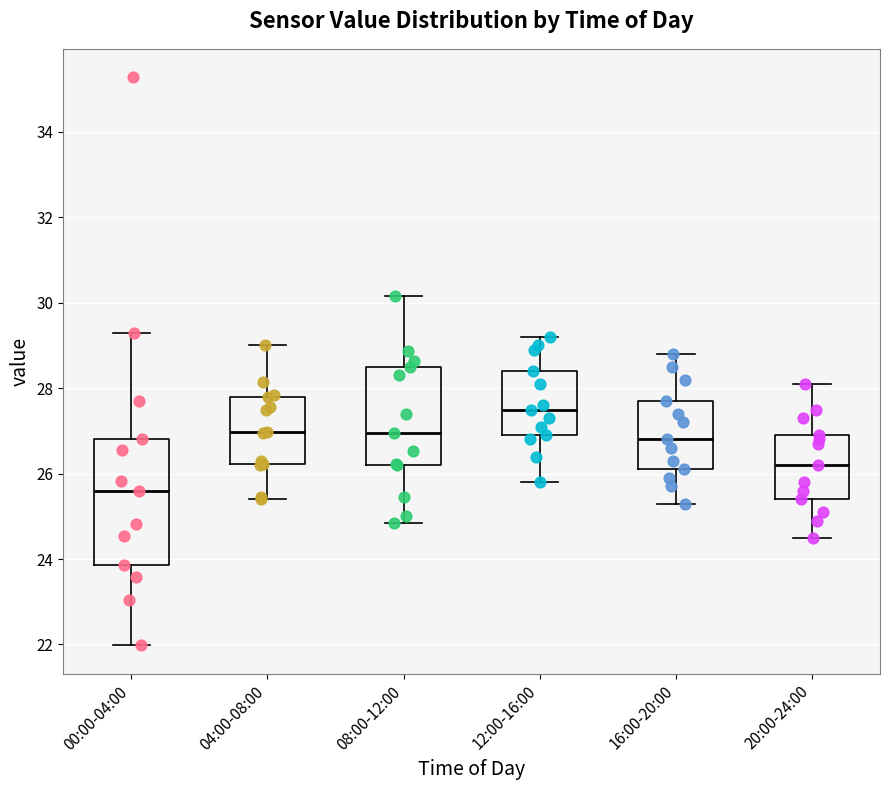

Reading left to right, transcribe this box plot: for each box, give where its median line is, the range the box spans, and where its two whiskers end, as read against the y-axis. The values are not printed on the chart, so give them approximately, as read against the axis.

00:00-04:00: median 25.6, box 23.8 to 26.8, whiskers 22.0 to 29.4
04:00-08:00: median 27.0, box 26.2 to 27.8, whiskers 25.4 to 29.0
08:00-12:00: median 27.0, box 26.2 to 28.6, whiskers 24.8 to 30.2
12:00-16:00: median 27.6, box 27.0 to 28.4, whiskers 25.8 to 29.2
16:00-20:00: median 26.8, box 26.2 to 27.8, whiskers 25.4 to 28.8
20:00-24:00: median 26.2, box 25.4 to 27.0, whiskers 24.6 to 28.2